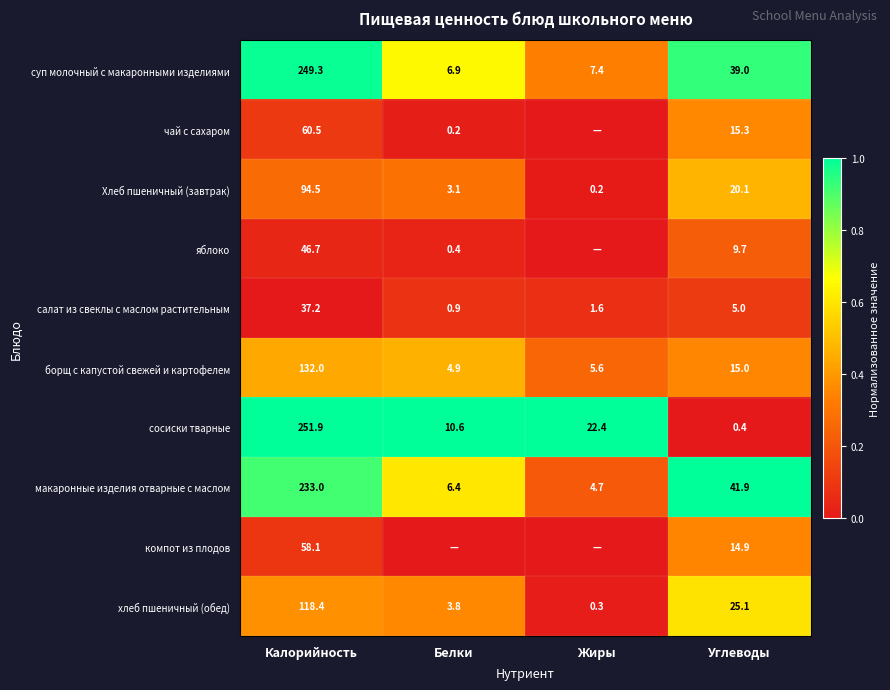

What is the average value of the хлеб пшеничный (обед) series?

36.9